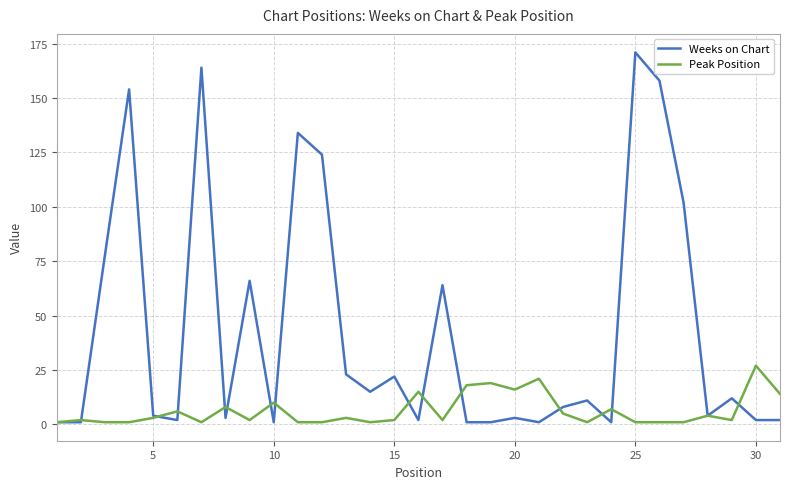

Rank the series by their maximum value, from highest to lowest.

Weeks on Chart, Peak Position